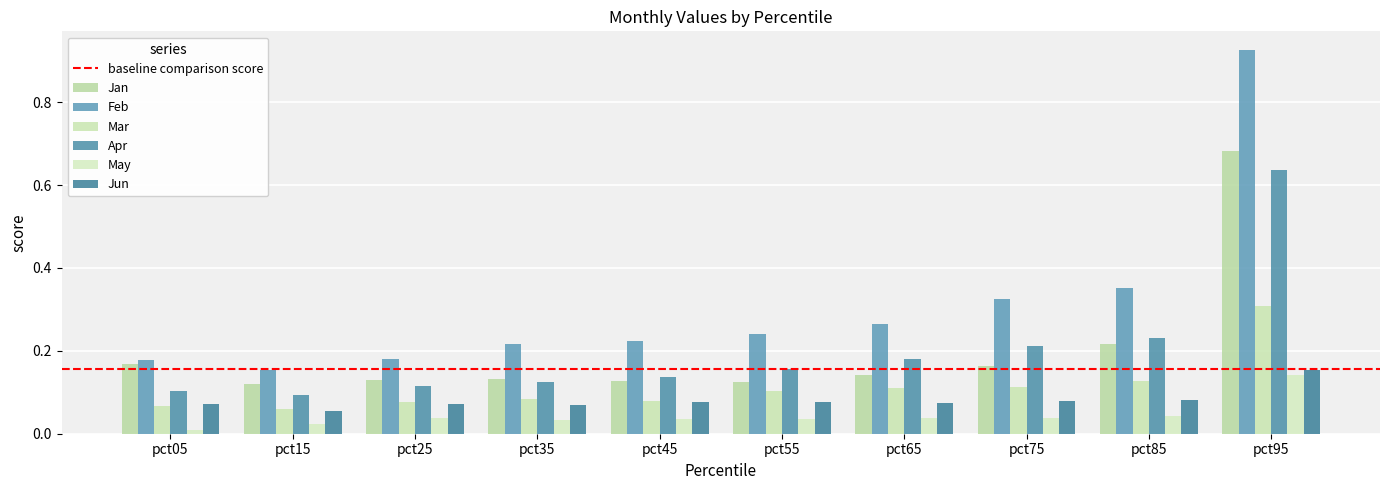

How many categories are shown in the chart?

10